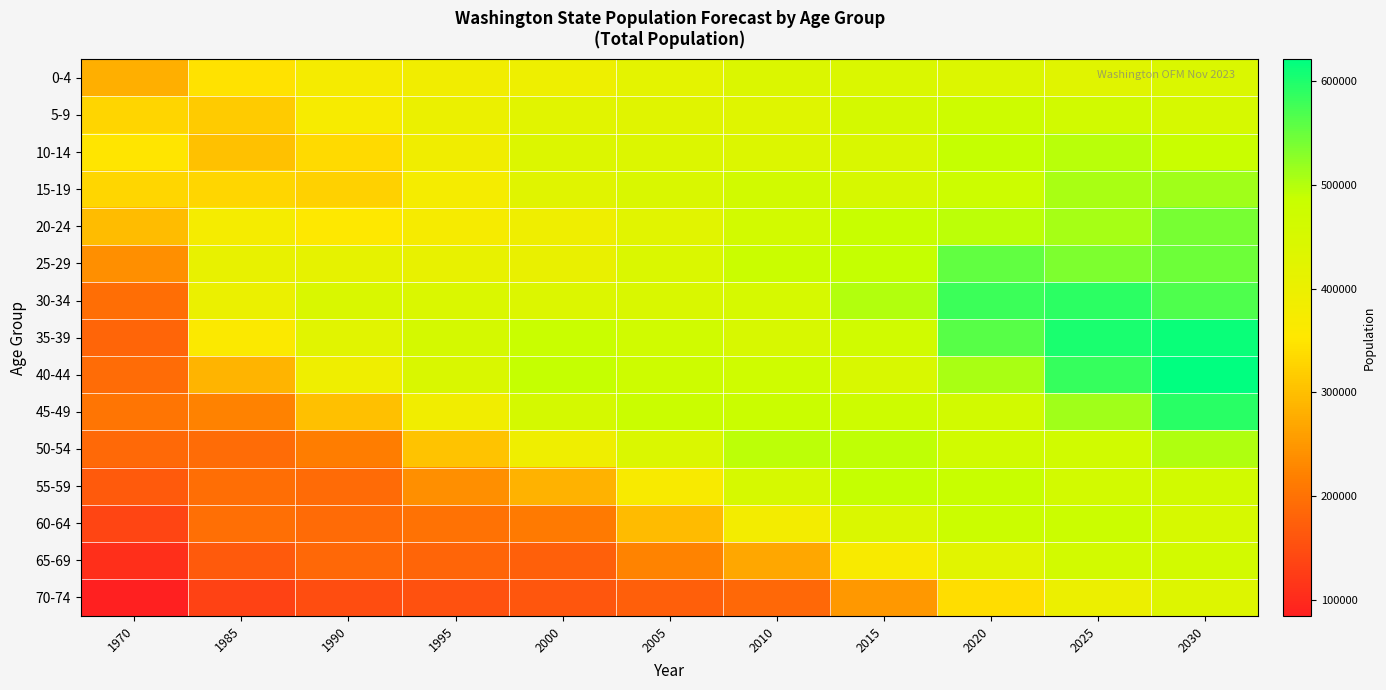

Reading right to left, extract all data points from this chart.

0-4: 2030=442290	2025=427581	2020=437142	2015=441956	2010=439657	2005=416283	2000=394301	1995=385320	1990=374028	1985=344693	1970=280875
5-9: 2030=451570	2025=464037	2020=473005	2015=457631	2010=429877	2005=427178	2000=425909	1995=399262	1990=370223	1985=315875	1970=329044
10-14: 2030=484408	2025=495703	2020=488337	2015=443881	2010=438233	2005=435805	2000=434836	1995=386602	1990=336052	1985=304184	1970=349562
15-19: 2030=514233	2025=507908	2020=475428	2015=451224	2010=462128	2005=444301	2000=427964	1995=377731	1990=325236	1985=329974	1970=330510
20-24: 2030=540720	2025=508641	2020=494135	2015=486581	2010=461512	2005=425141	2000=390193	1995=373141	1990=353856	1985=376393	1970=296500
25-29: 2030=547867	2025=535606	2020=555317	2015=488399	2010=480398	2005=441286	2000=403652	1995=408933	1990=411763	1985=408944	1970=239138
30-34: 2030=568119	2025=591999	2020=579568	2015=501587	2010=453383	2005=444686	2000=437479	1995=441926	1990=443723	1985=401122	1970=193731
35-39: 2030=613578	2025=602763	2020=561695	2015=464934	2010=448607	2005=465498	2000=483947	1995=455871	1990=425066	1985=363151	1970=181315
40-44: 2030=621378	2025=585450	2020=507722	2015=447177	2010=468348	2005=474334	2000=487452	1995=445015	1990=389774	1985=286690	1970=193141
45-49: 2030=592372	2025=514301	2020=462132	2015=473609	2010=480752	2005=479517	2000=457584	1995=385186	1990=300749	1985=221794	1970=204234
50-54: 2030=503074	2025=465386	2020=464438	2015=491443	2010=495296	2005=442786	2000=391759	1995=304883	1990=216181	1985=192410	1970=189085
55-59: 2030=462279	2025=460791	2020=486948	2015=489164	2010=453078	2005=368678	2000=285511	1995=238881	1990=190820	1985=194412	1970=167147
60-64: 2030=452535	2025=476783	2020=478618	2015=442711	2010=382087	2005=296085	2000=211074	1995=200811	1990=189341	1985=196097	1970=138250
65-69: 2030=461472	2025=461183	2020=425453	2015=367790	2010=270474	2005=222977	2000=176225	1995=181679	1990=186043	1985=167279	1970=107159
70-74: 2030=434444	2025=397849	2020=340300	2015=252076	2010=186746	2005=173553	2000=160942	1995=155563	1990=149253	1985=134368	1970=84464